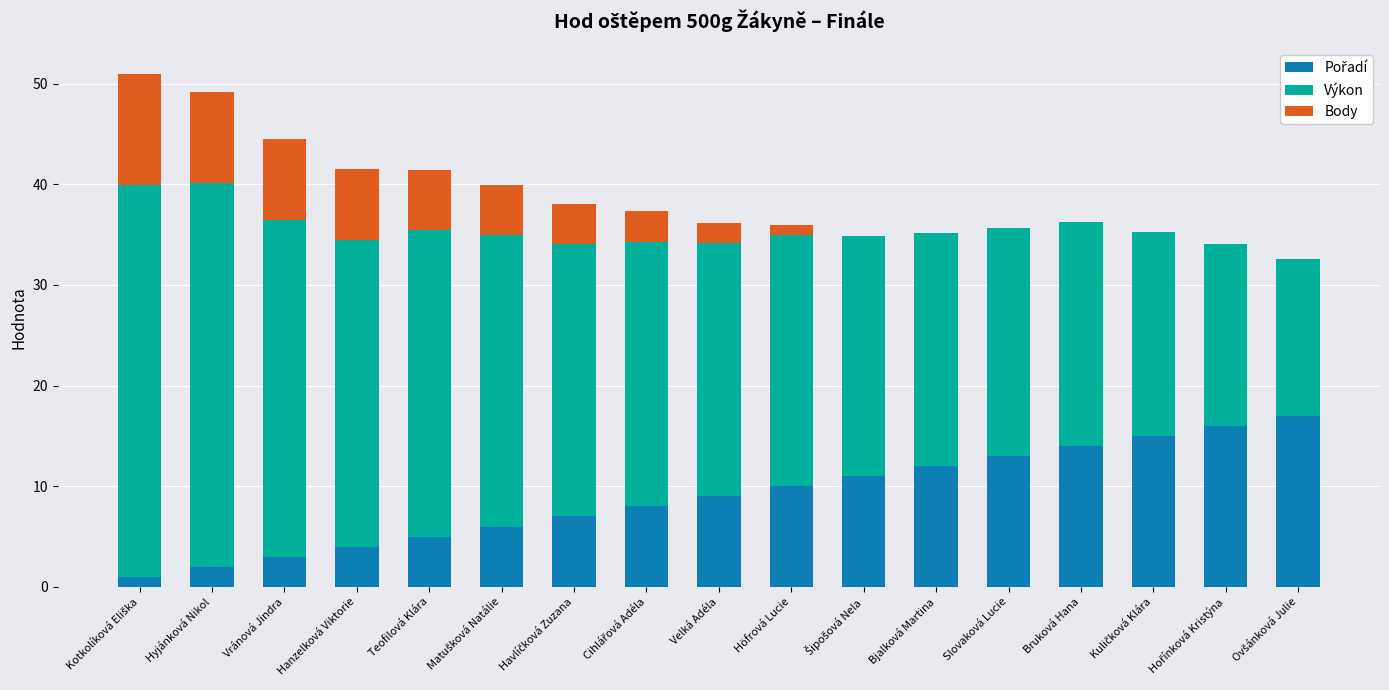

The Body series shows 6.4 at Havlíčková Zuzana. True or false?

False